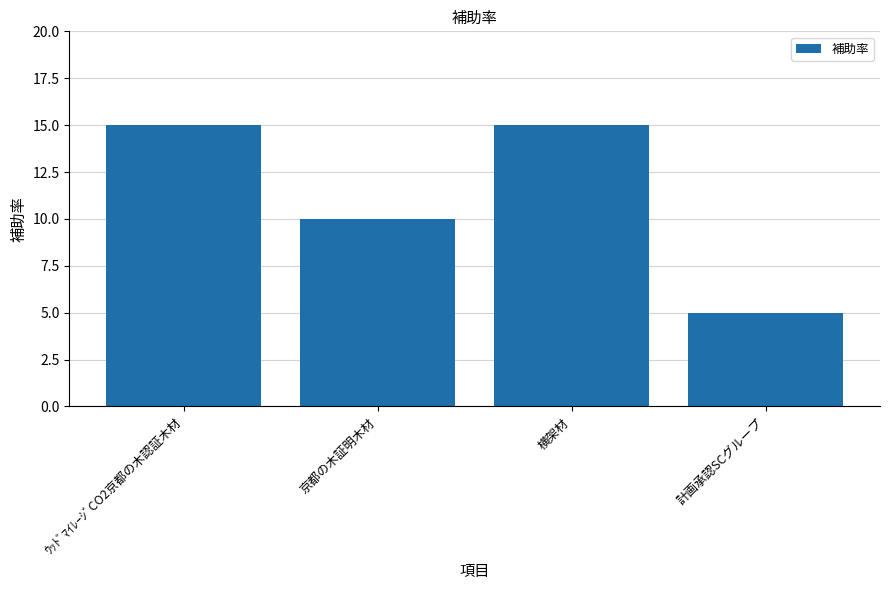

The value at ｳｯﾄﾞﾏｲﾚｰｼﾞCO2京都の木認証木材 is 15. True or false?

True